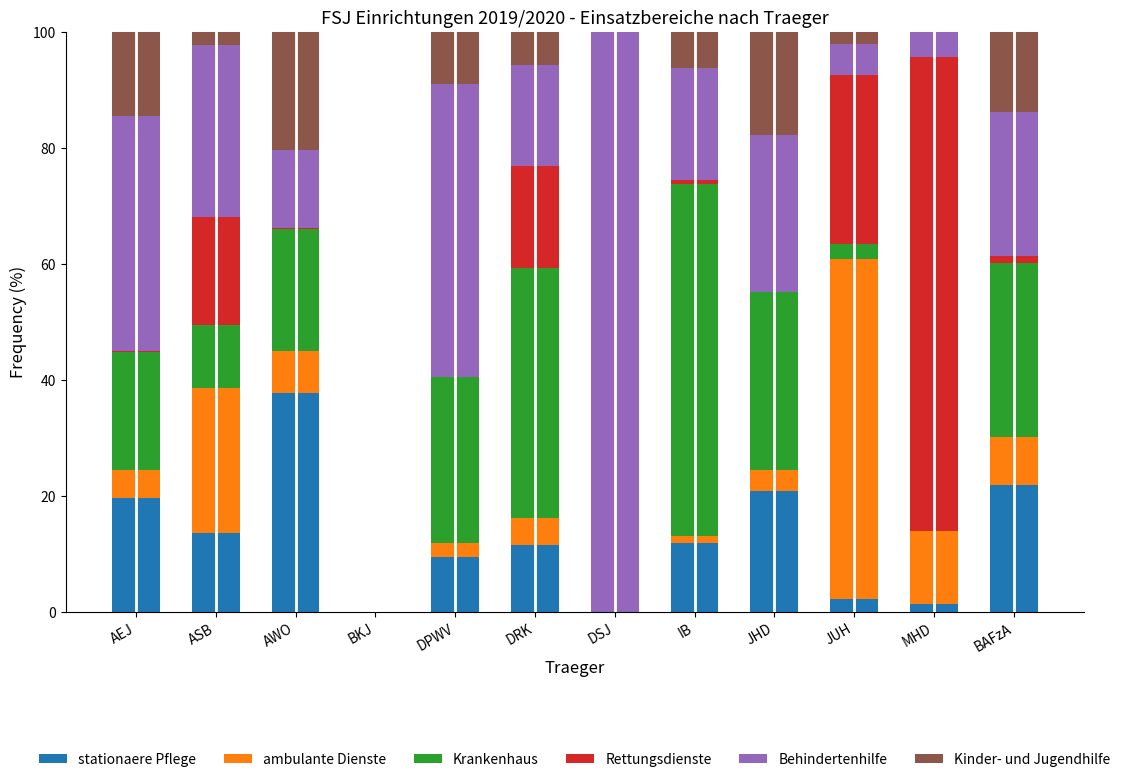

How many values in the stationaere Pflege series exceed 11?

7